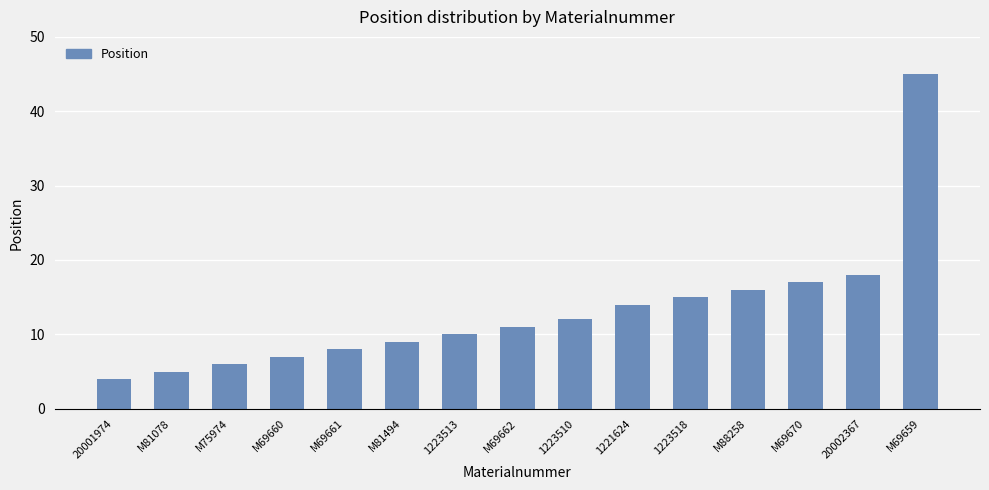

Reading right to left, list all the values displayed in this chart.

M69659=45	20002367=18	M69670=17	M88258=16	1223518=15	1221624=14	1223510=12	M69662=11	1223513=10	M81494=9	M69661=8	M69660=7	M75974=6	M81078=5	20001974=4